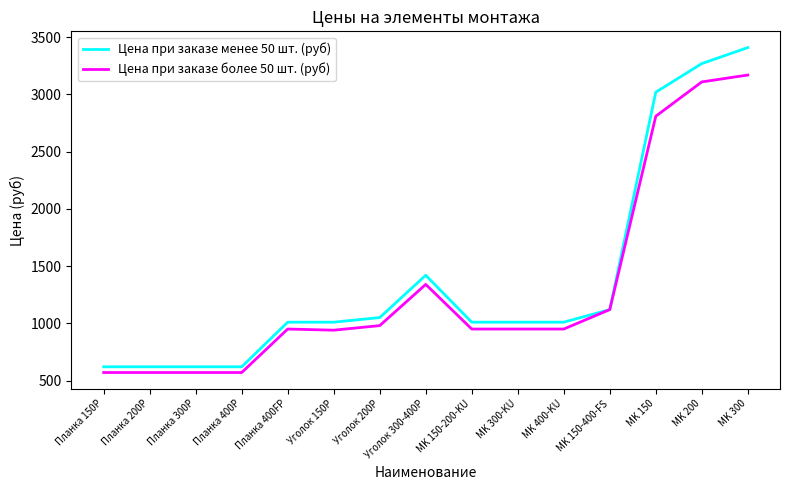

At which label is Цена при заказе менее 50 шт. (руб) closest to 2015?

Уголок 300-400Р